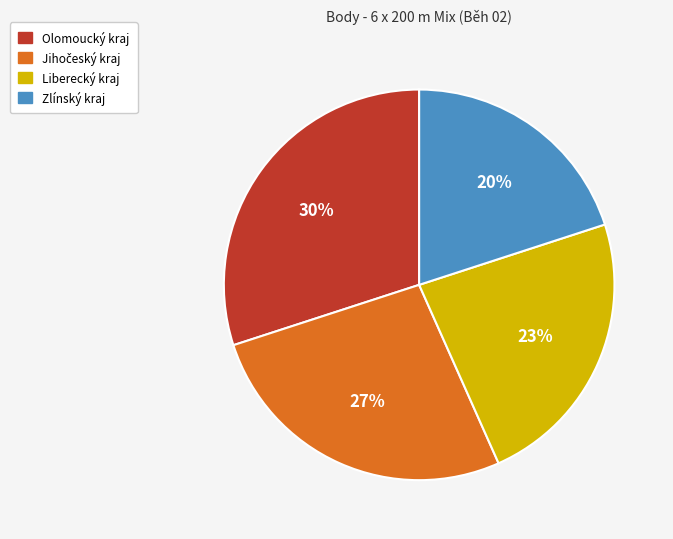

Does Zlínský kraj account for over 50% of the chart?

No